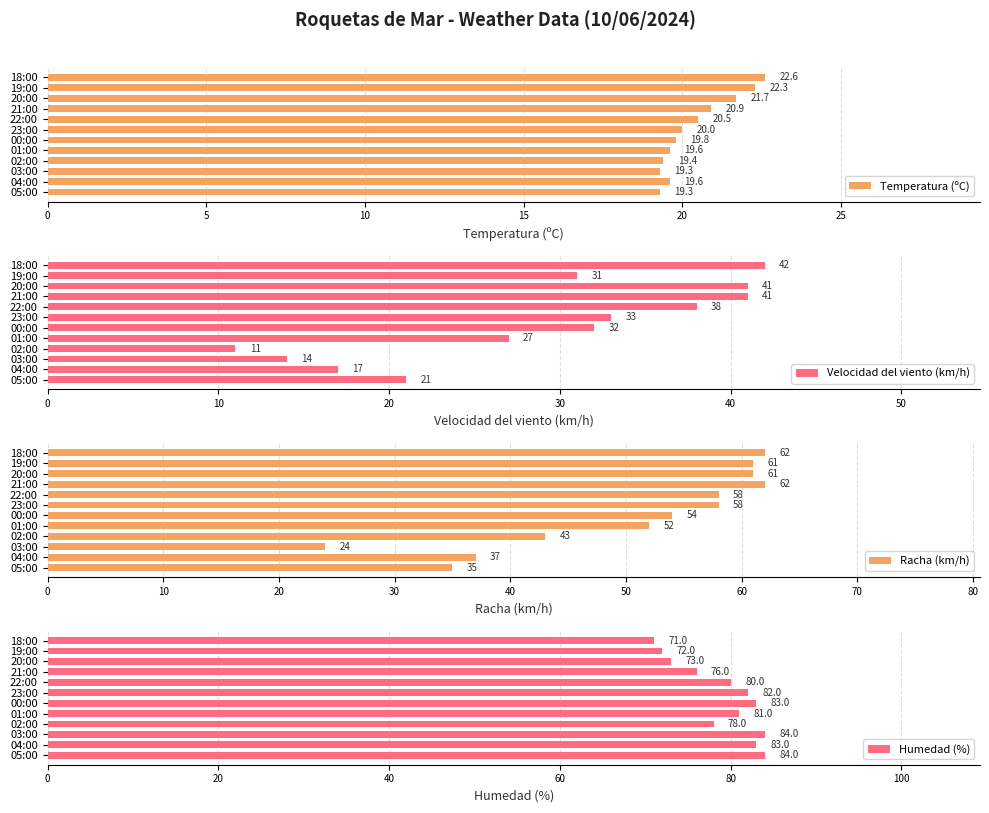

Is it true that Velocidad del viento (km/h) equals 10 at 05:00?

False